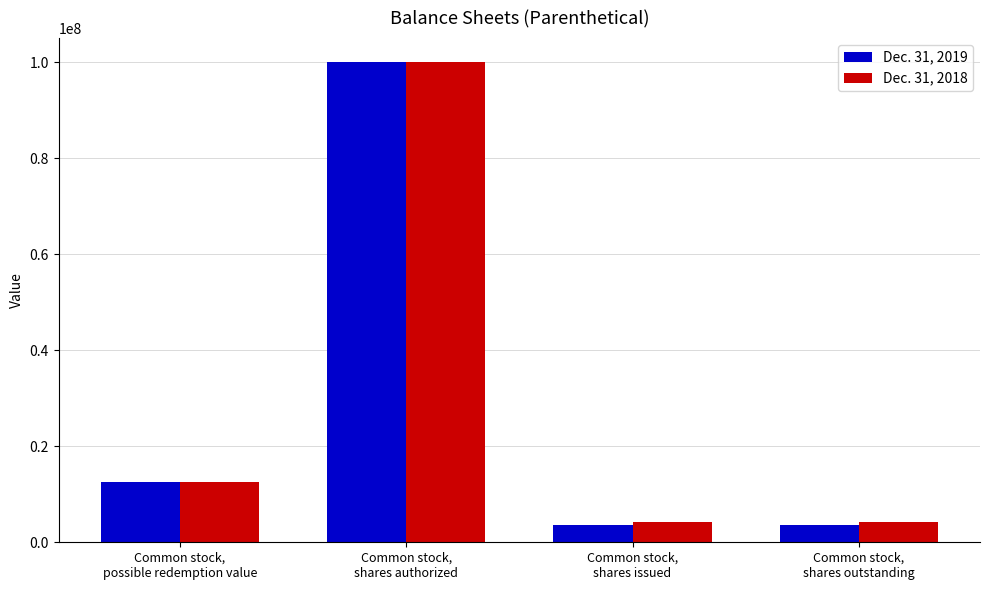

Which series has the widest spread of values?

Dec. 31, 2019